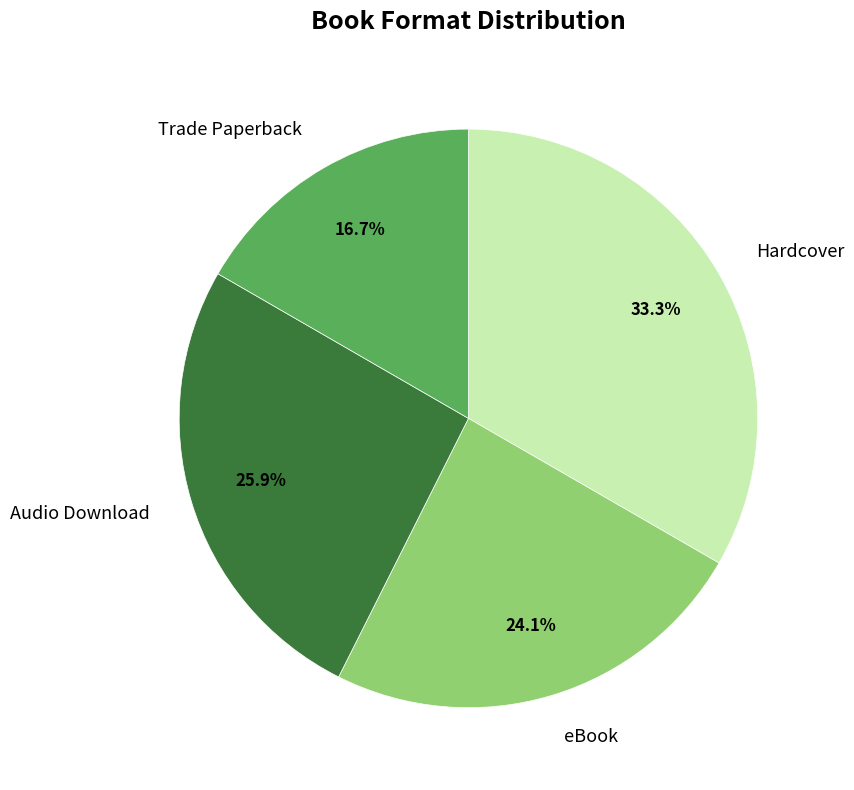

Is it true that Trade Paperback is 17% of the pie?

True